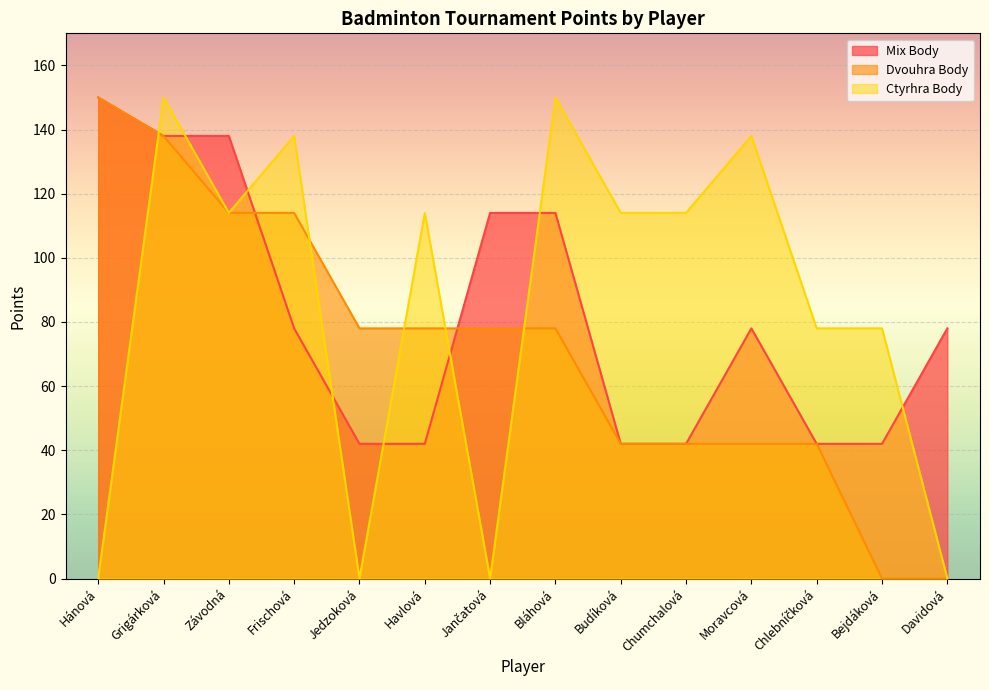

Between Hánová and Frischová, which is larger?

Hánová